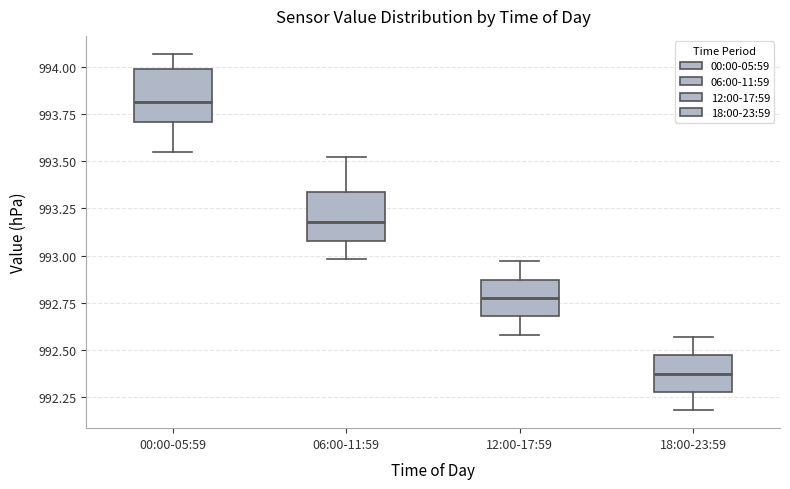

Reading left to right, read every box against the y-axis: the position of its median line, the range the box covers, and the ends of its whiskers. The values are not printed on the chart, so give them approximately, as read against the axis.

00:00-05:59: median 993.80, box 993.70 to 994.00, whiskers 993.55 to 994.05
06:00-11:59: median 993.20, box 993.10 to 993.35, whiskers 993.00 to 993.50
12:00-17:59: median 992.80, box 992.70 to 992.85, whiskers 992.60 to 992.95
18:00-23:59: median 992.40, box 992.30 to 992.45, whiskers 992.20 to 992.55